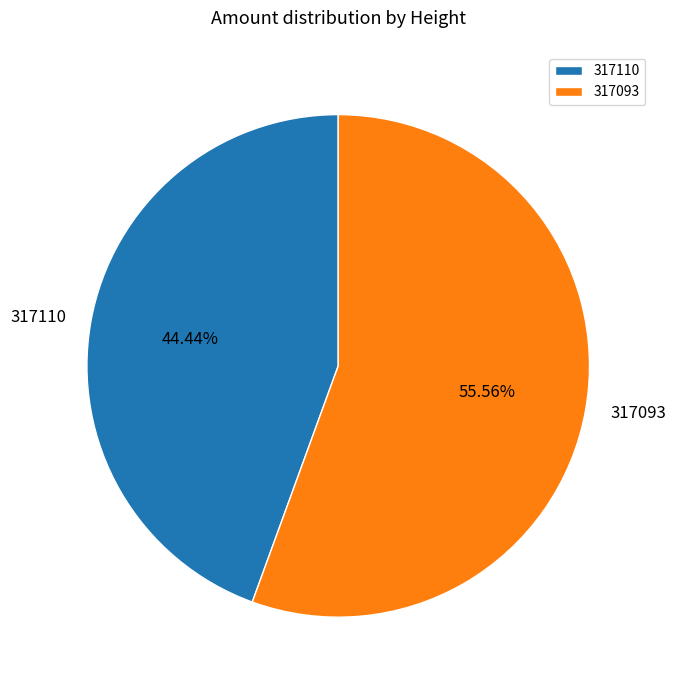

What is the total percentage of 317093 and 317110?

100.0%